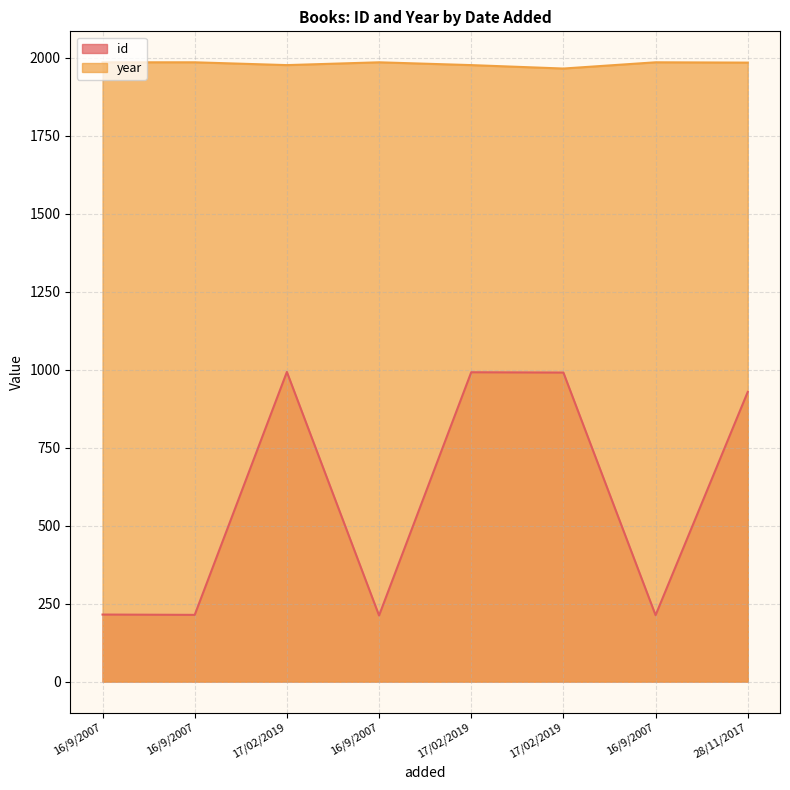

What is the label of the 5th point from the left?

17/02/2019